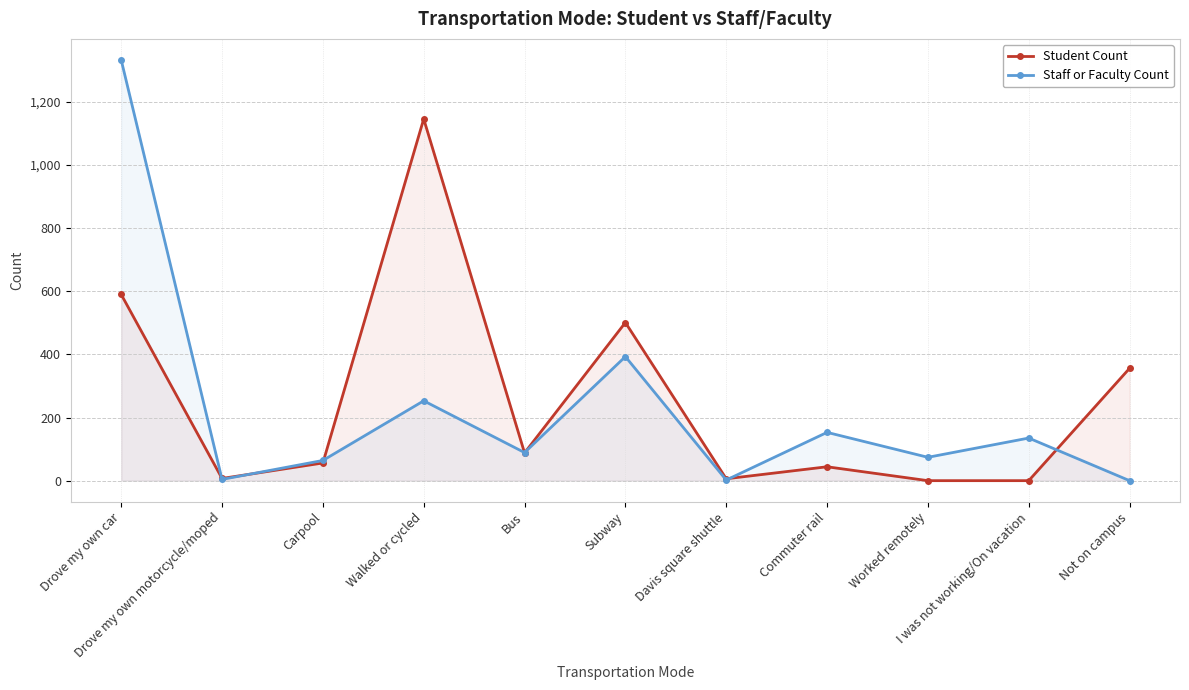

How many values in the Staff or Faculty Count series exceed 89?

5